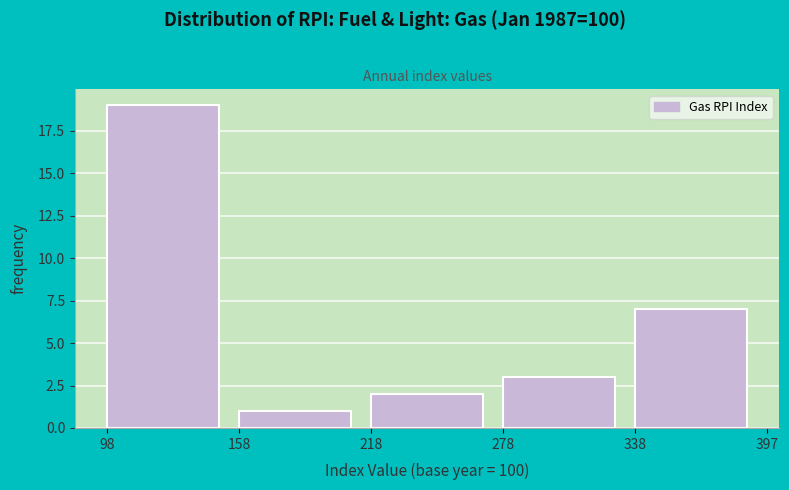

Reading left to right, transcribe this chart: for each bar, give the range it covers on the x-axis and its height. The values are not printed on the chart, so give them approximately, as read against the axis.

98 to 158: 19
158 to 218: 1
218 to 278: 2
278 to 338: 3
338 to 397: 7